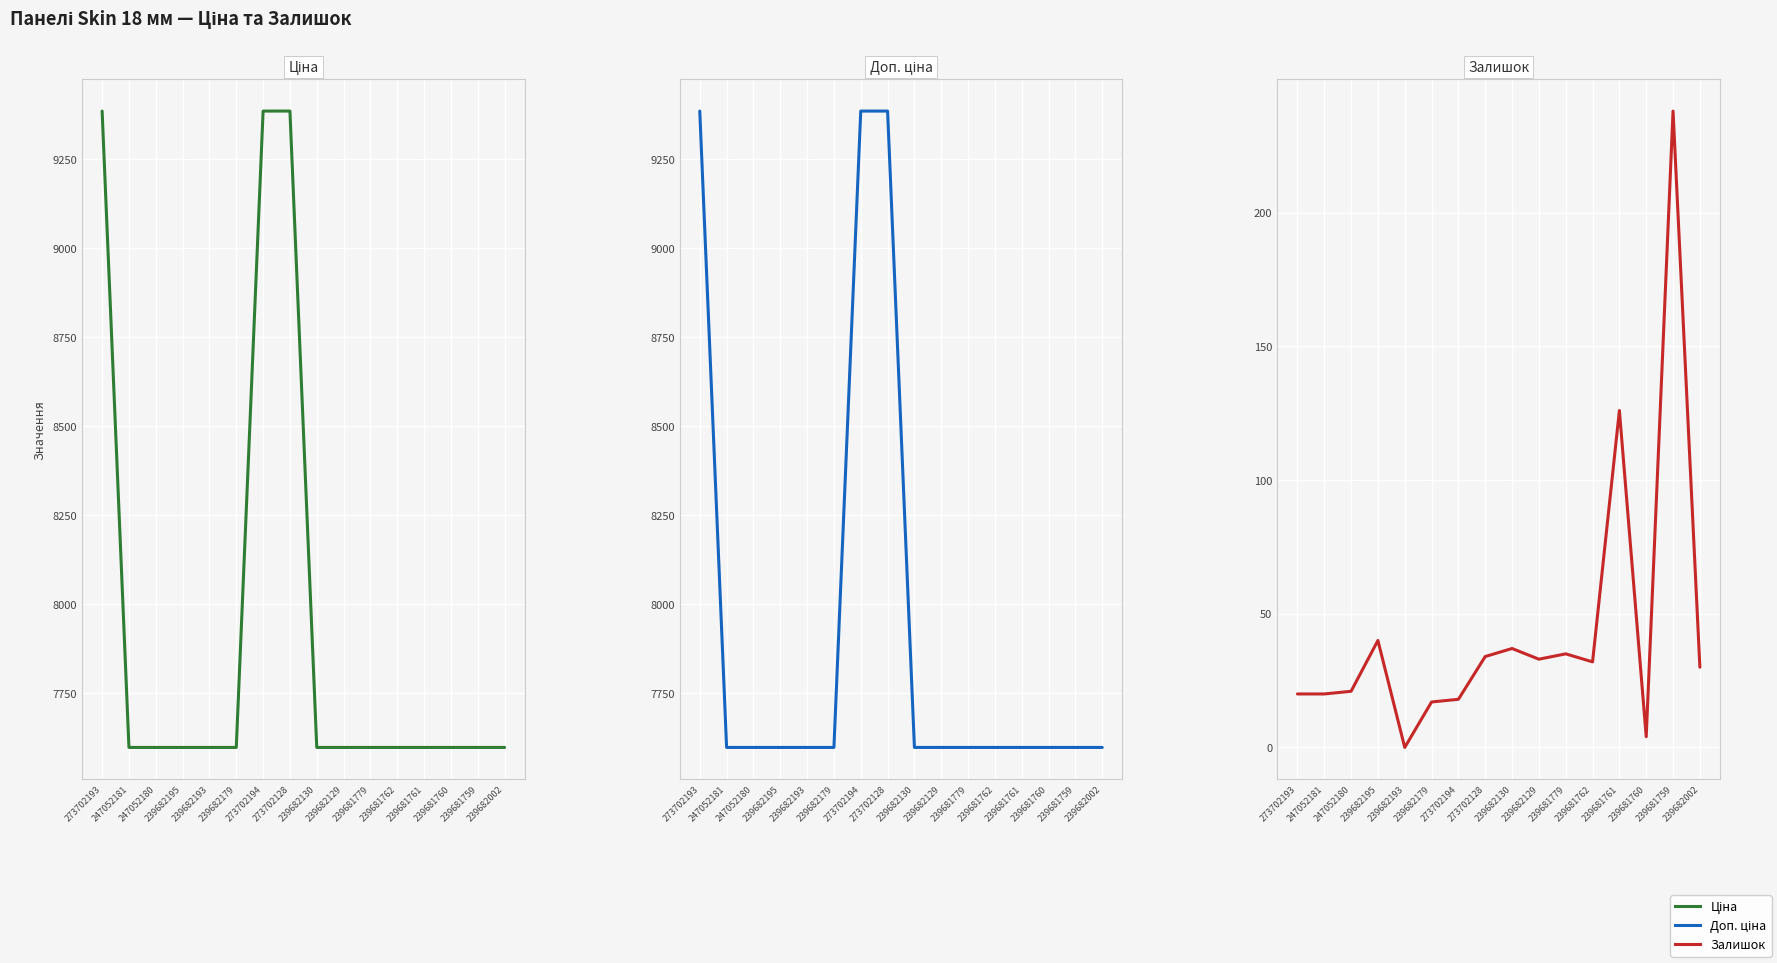

How many categories are shown in the chart?

16